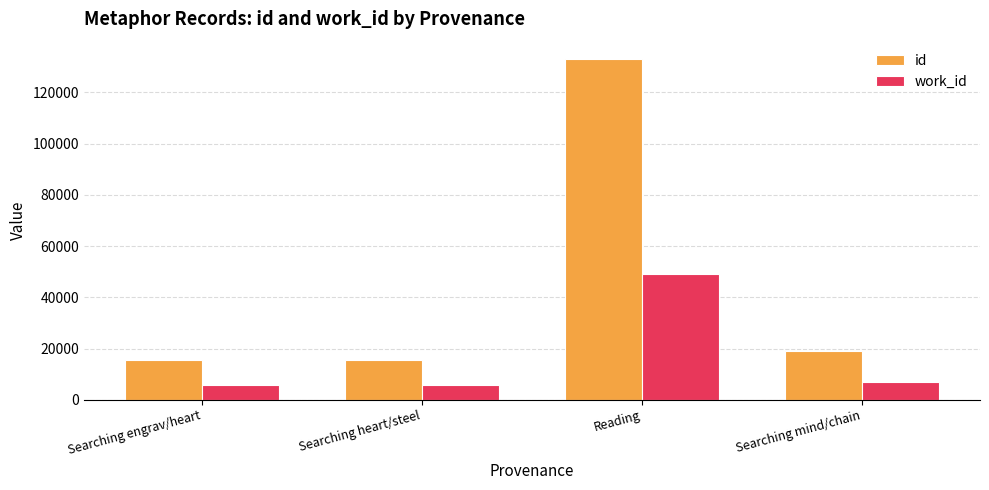

Does the chart contain any negative values?

No